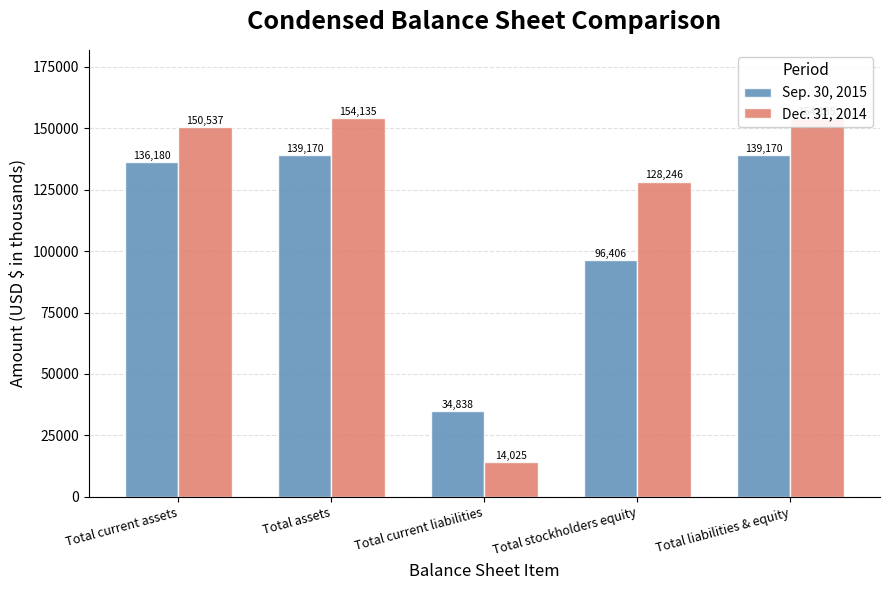

Rank the series by their maximum value, from highest to lowest.

Dec. 31, 2014, Sep. 30, 2015